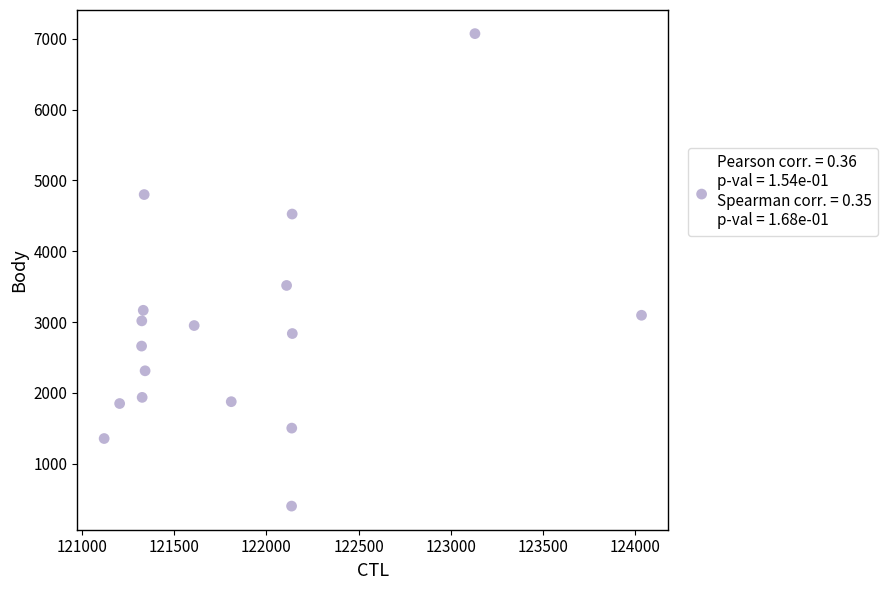

What Y value in the scatter plot is closest to 3737?

3517